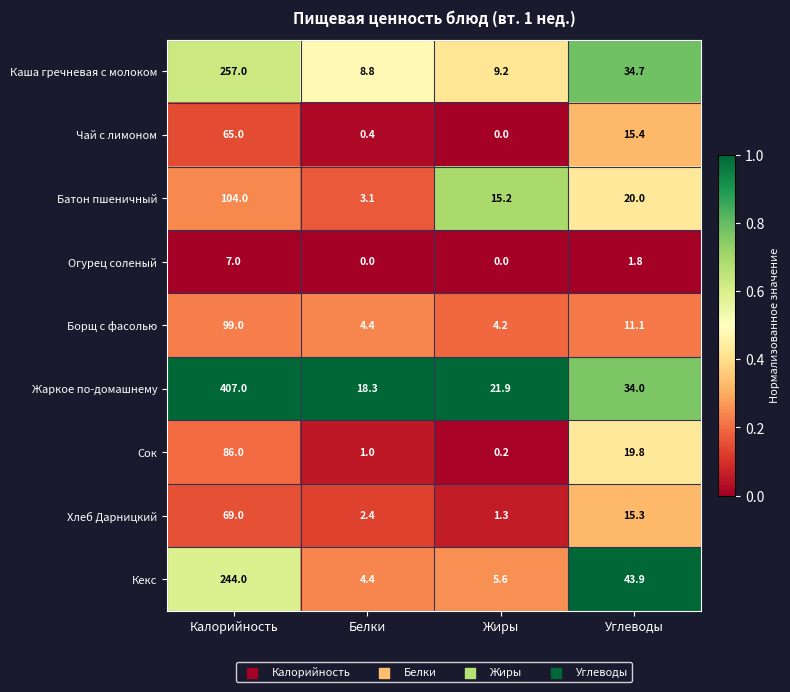

Is it true that Сок equals 9.1 at Углеводы?

False